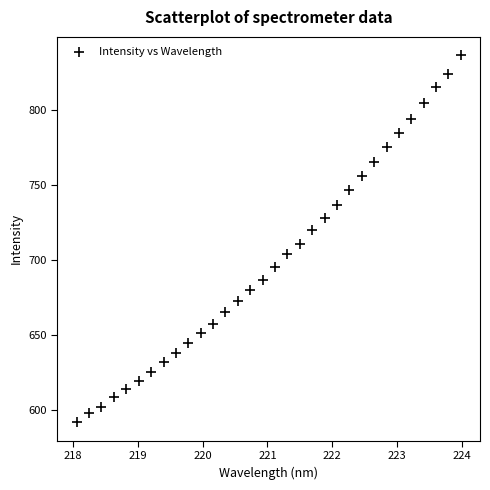

What is the range of Y values (max minus min)?

244.2